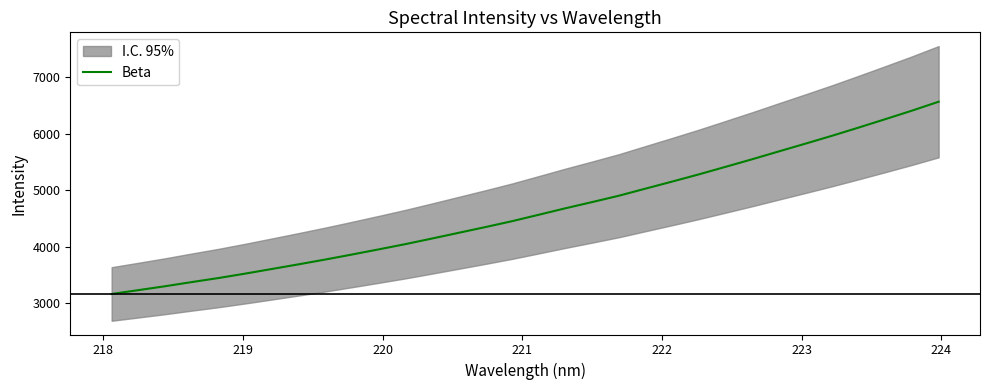

What is the minimum value for Beta?

3160.8